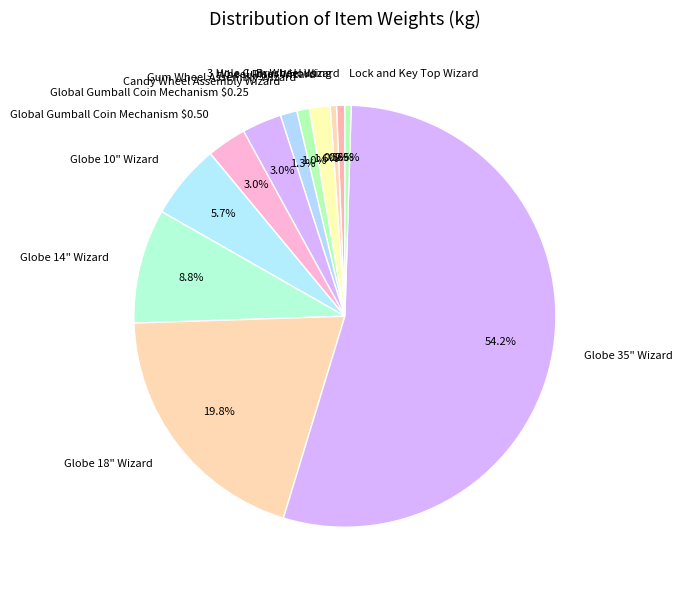

Is the sum of Globe 18" Wizard and Globe 10" Wizard greater than half?

No